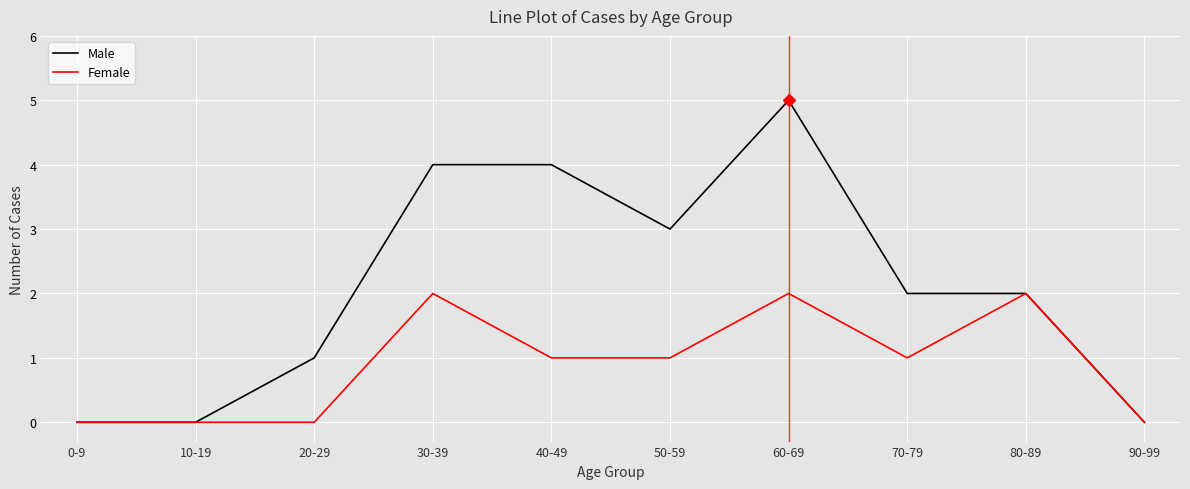

True or false: Male has a value of 0 at 10-19.

True